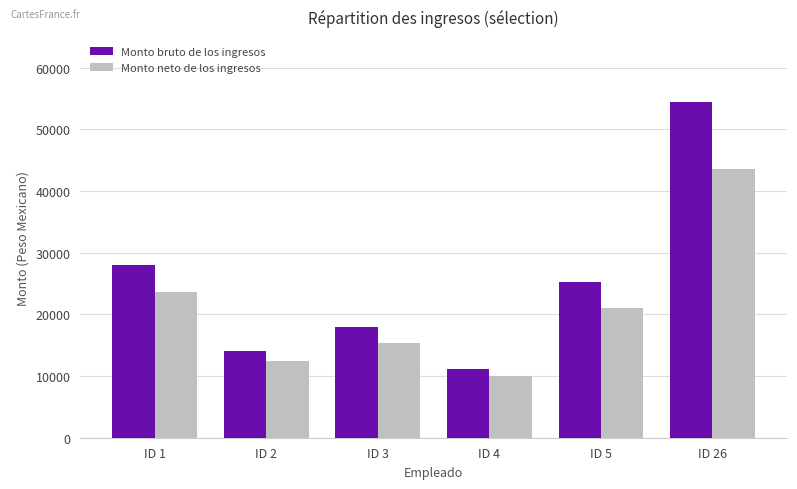

At which label is Monto neto de los ingresos closest to 26834?

ID 1